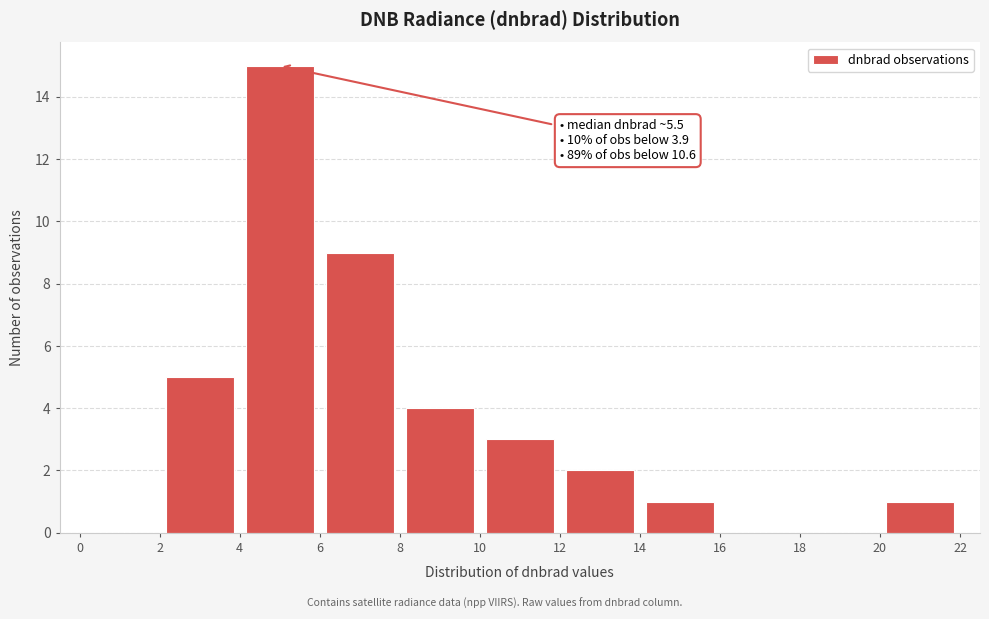

Over which range of the x-axis is the bar tallest?

4 to 6